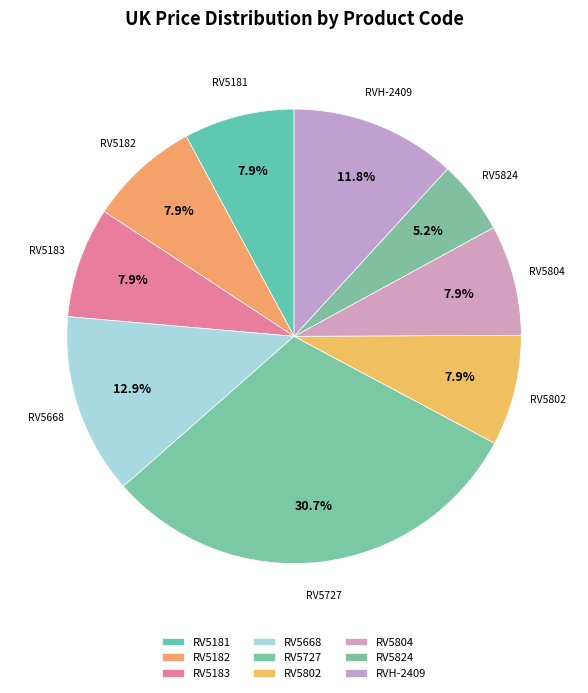

Do RV5668 and RV5183 together represent more than half of the pie?

No